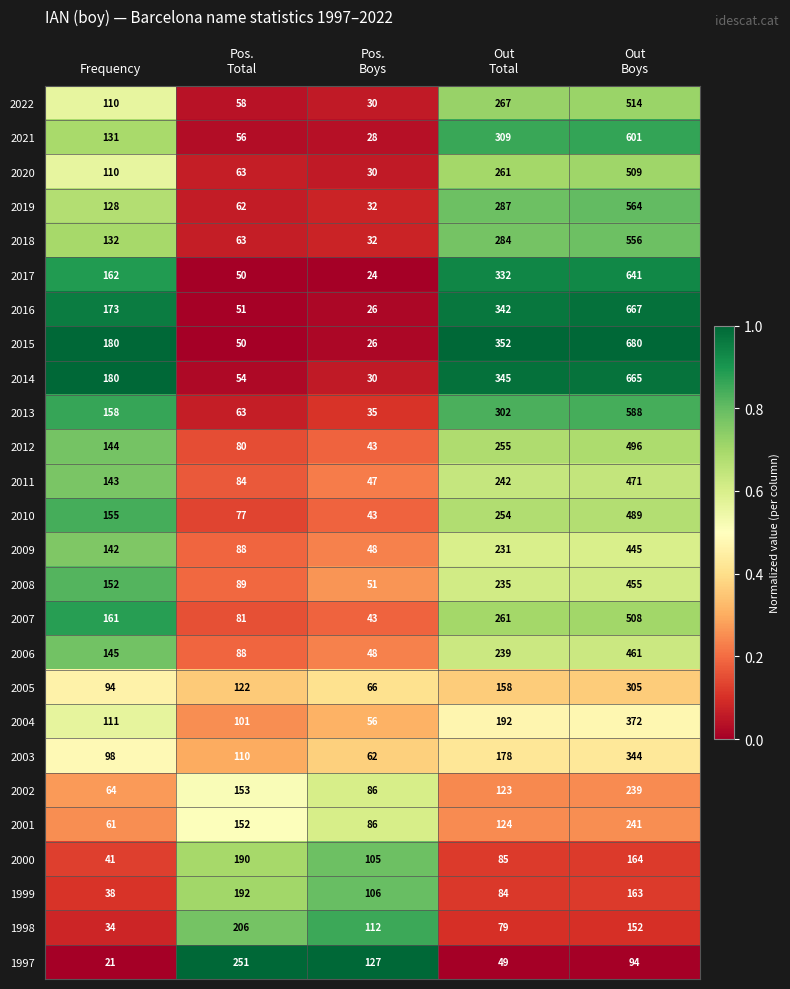

Which series has the largest total across all categories?

2015